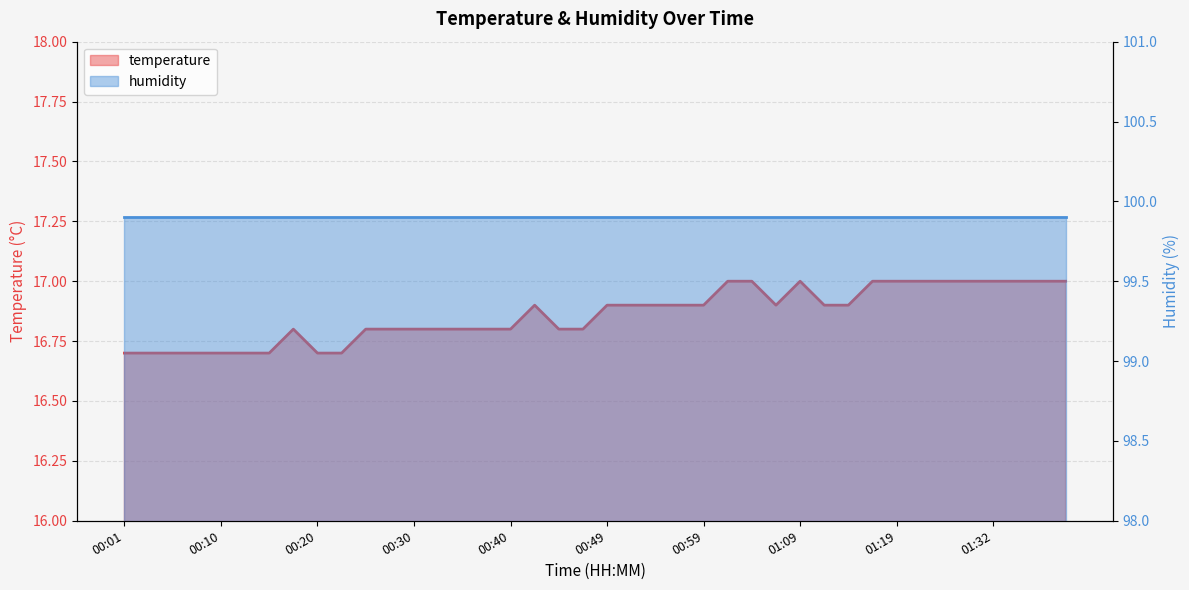

What is the approximate value at 00:06?

16.7